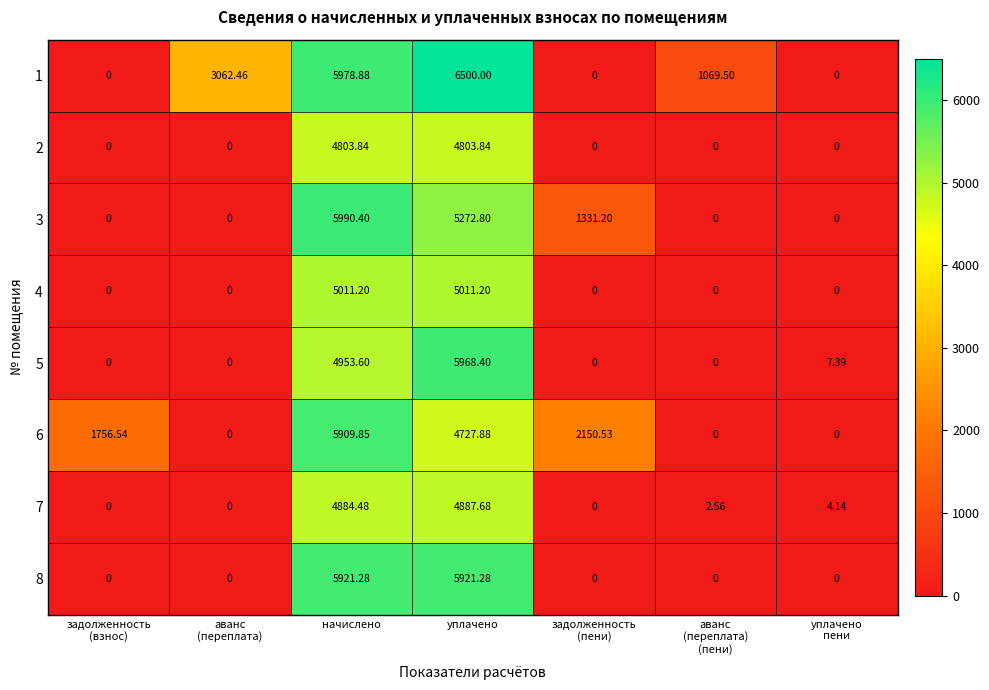

At which category does the chart reach its peak across all series?

уплачено